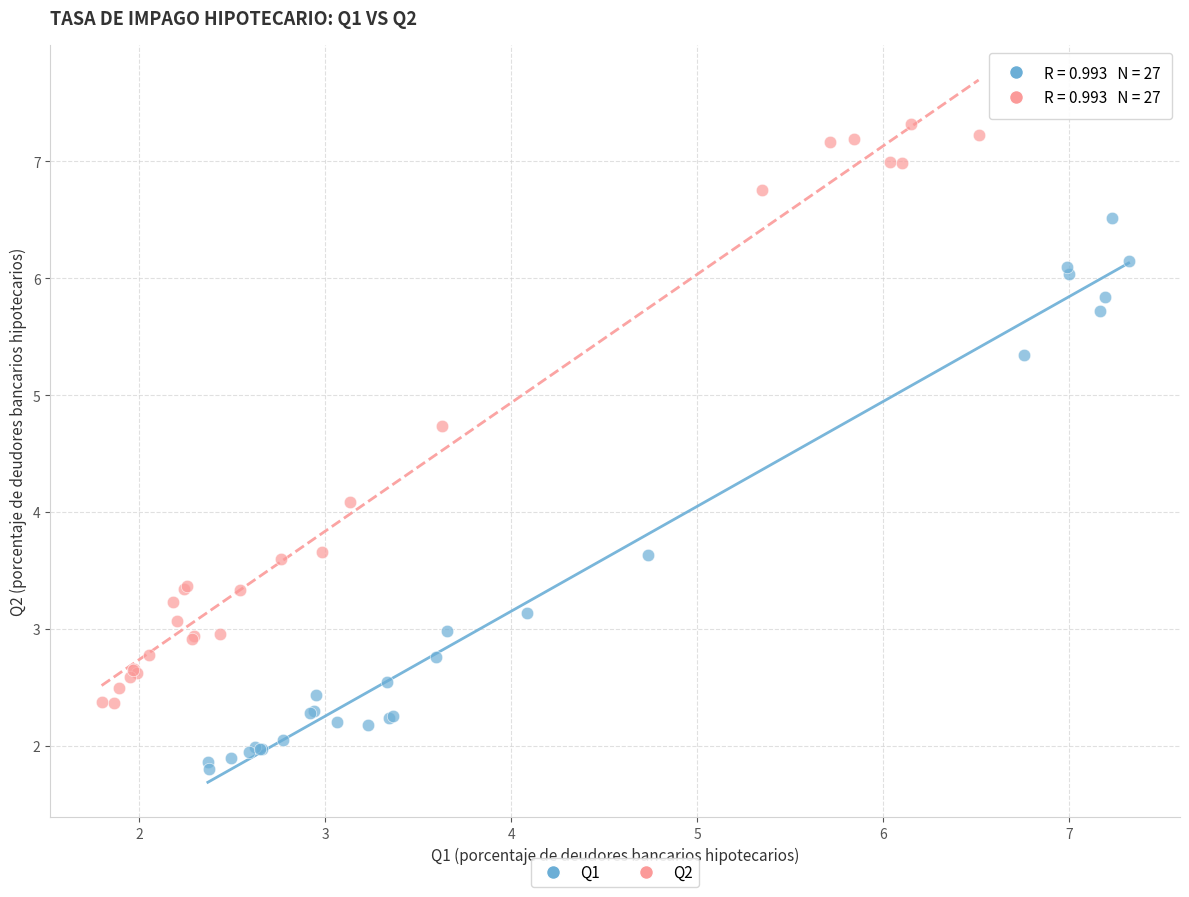

Which series contains the highest Y value?

Q2